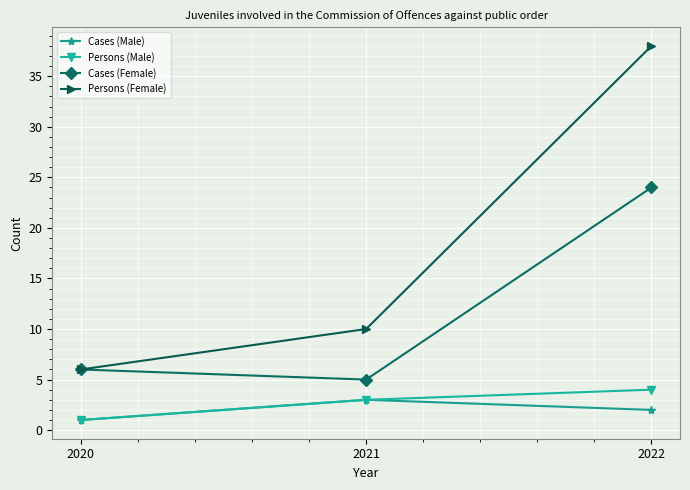

Read the Persons (Female) value at 2022, to the nearest 5.

40